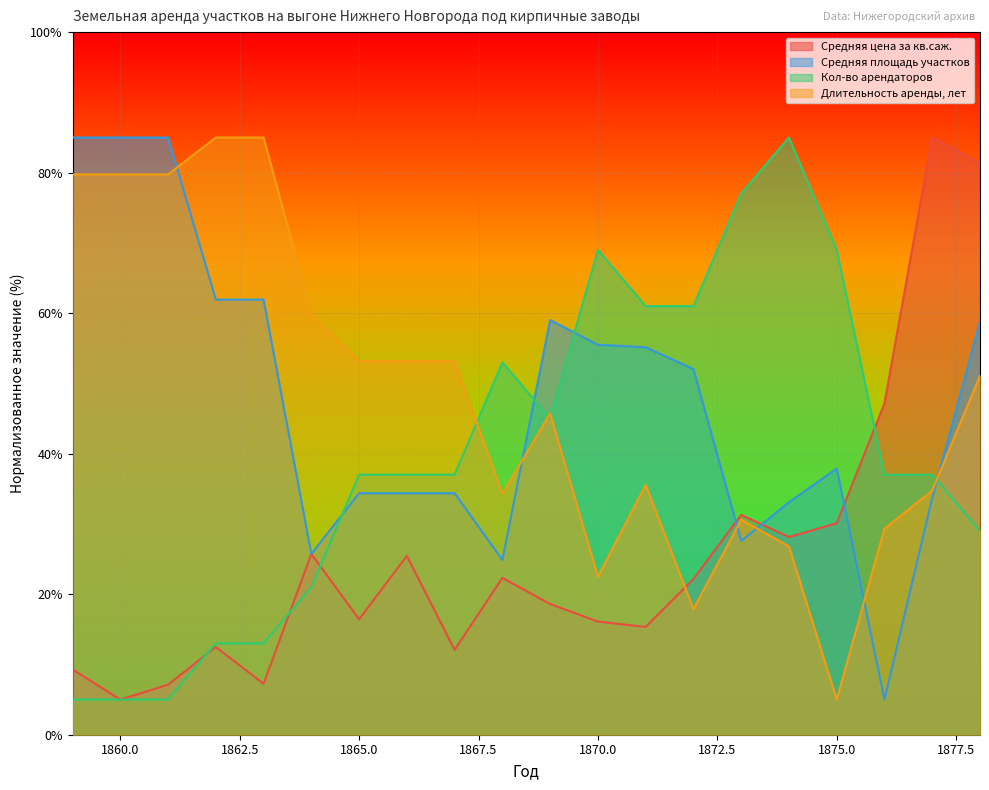

What is the sum of all Средняя цена за кв.саж. values?

518.4